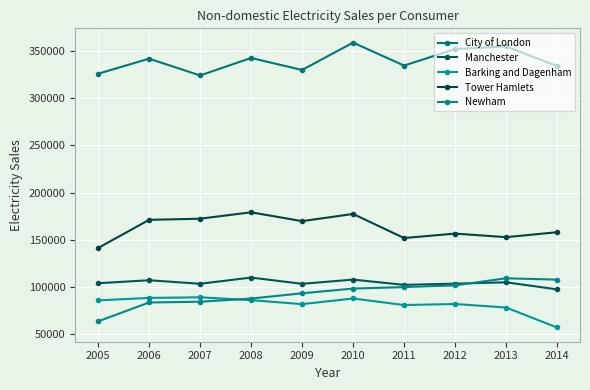

List the labels in order of Manchester value, largest first.

2008, 2010, 2006, 2013, 2005, 2012, 2007, 2009, 2011, 2014